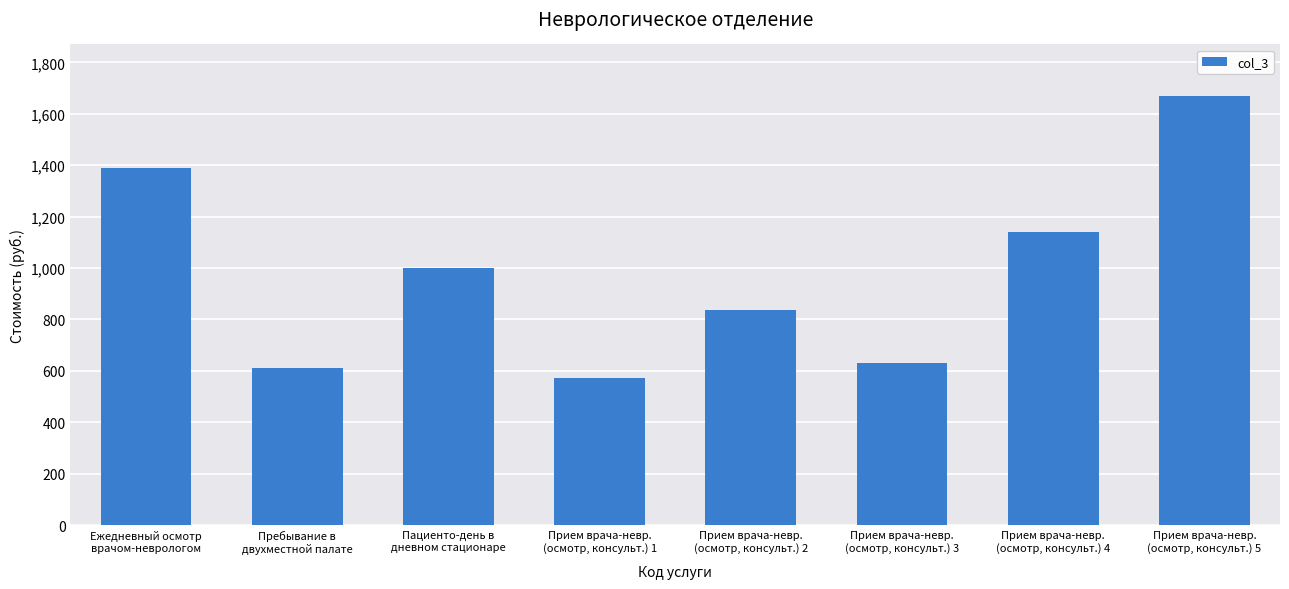

Reading right to left, transcribe all the data shown in this chart.

1670	1142	632	837	573	1000	610	1390